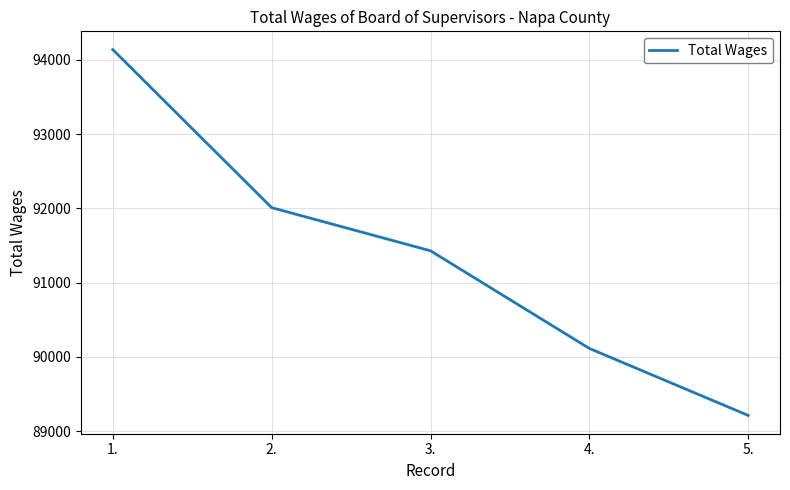

At which category does the chart reach its minimum across all series?

5.